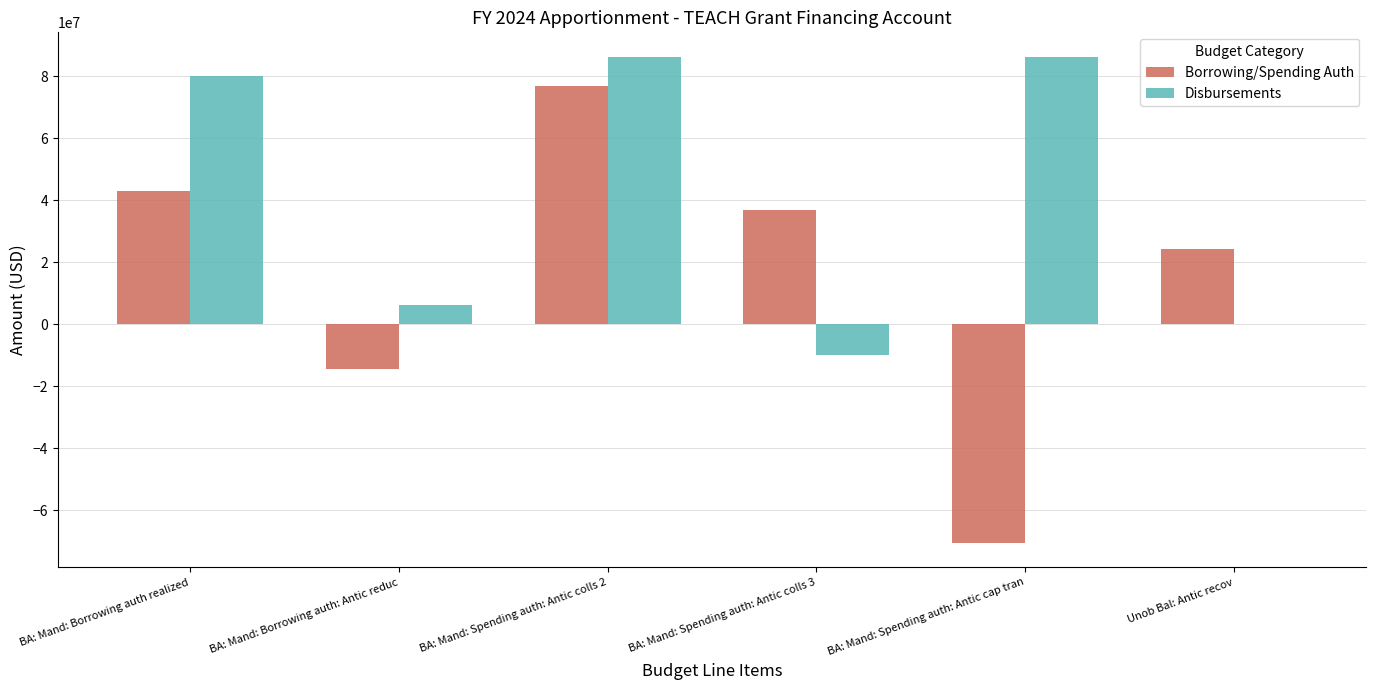

Reading left to right, list all the values displayed in this chart.

Borrowing/Spending Auth: BA: Mand: Borrowing auth realized=43131960	BA: Mand: Borrowing auth: Antic reduc=-14369696	BA: Mand: Spending auth: Antic colls 2=76782637	BA: Mand: Spending auth: Antic colls 3=36946740	BA: Mand: Spending auth: Antic cap tran=-70469937	Unob Bal: Antic recov=24369696
Disbursements: BA: Mand: Borrowing auth realized=80144048	BA: Mand: Borrowing auth: Antic reduc=6247352	BA: Mand: Spending auth: Antic colls 2=86391400	BA: Mand: Spending auth: Antic colls 3=-10000000	BA: Mand: Spending auth: Antic cap tran=86391400	Unob Bal: Antic recov=0